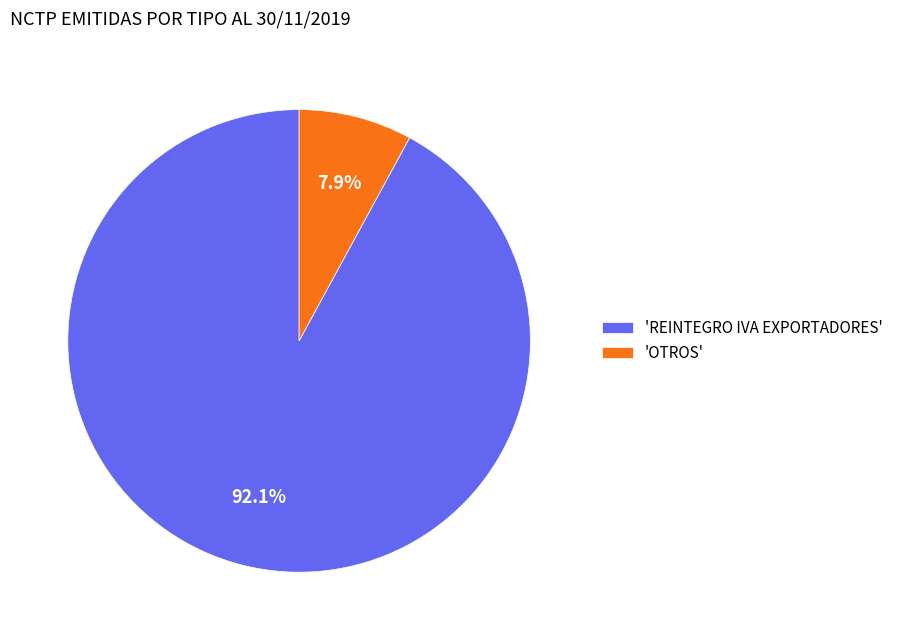

Rank the categories by value from lowest to highest.

'OTROS', 'REINTEGRO IVA EXPORTADORES'